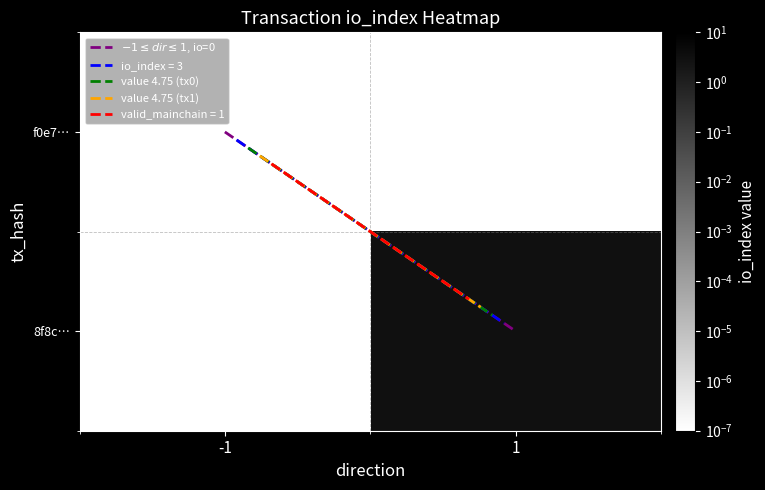

Between -1 and 1, which is larger?

1